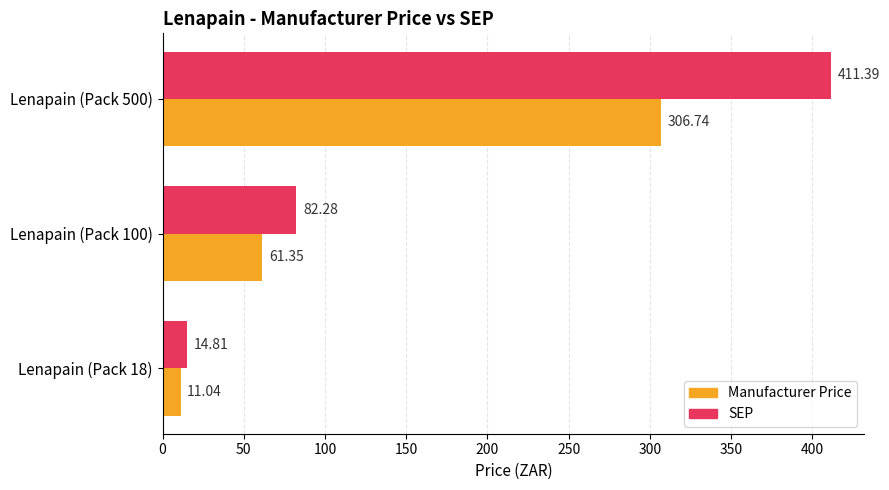

List the series in order of their overall mean, lowest first.

Manufacturer Price, SEP